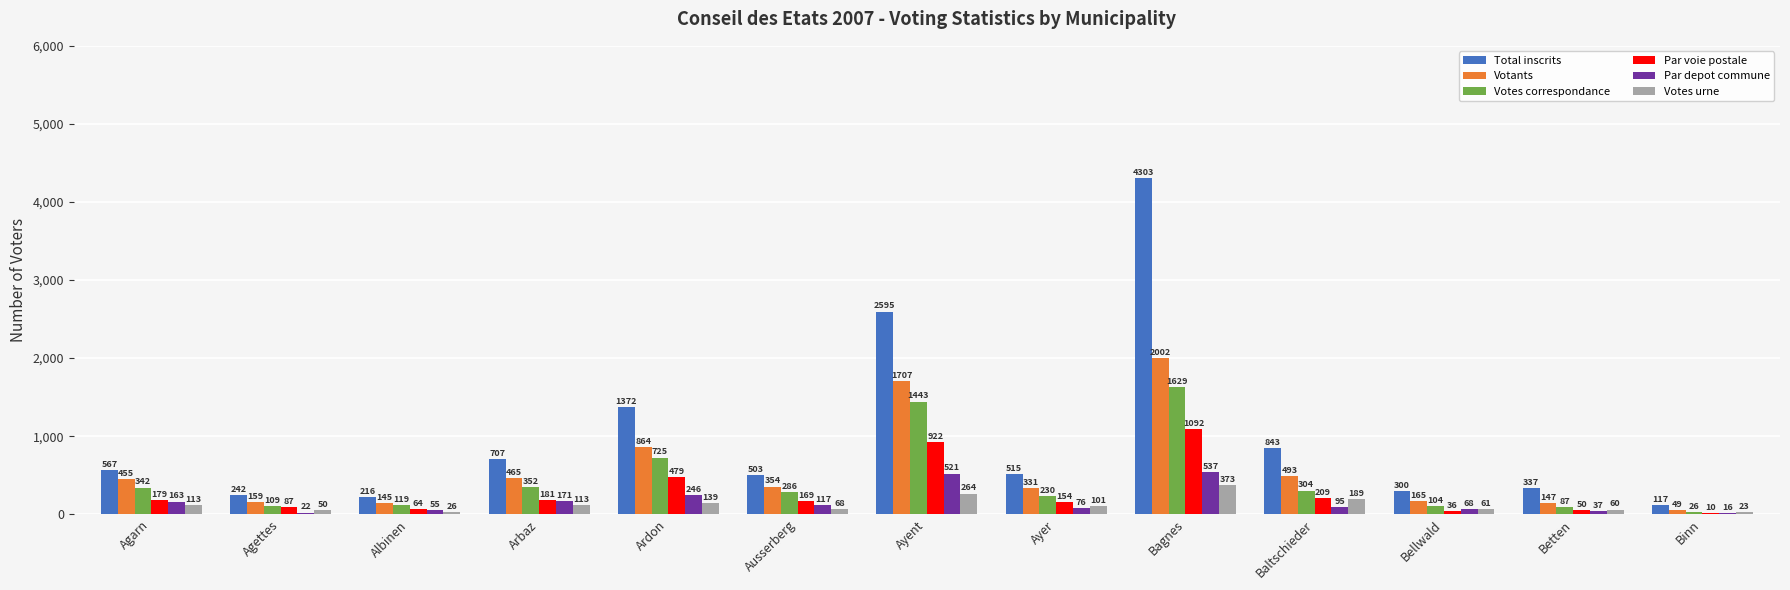

What is the total value across all series at Bagnes?

9936